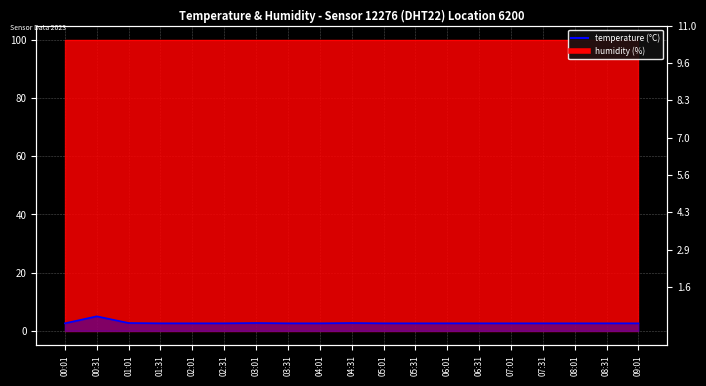

What is the value of the 7th point from the left?

2.7